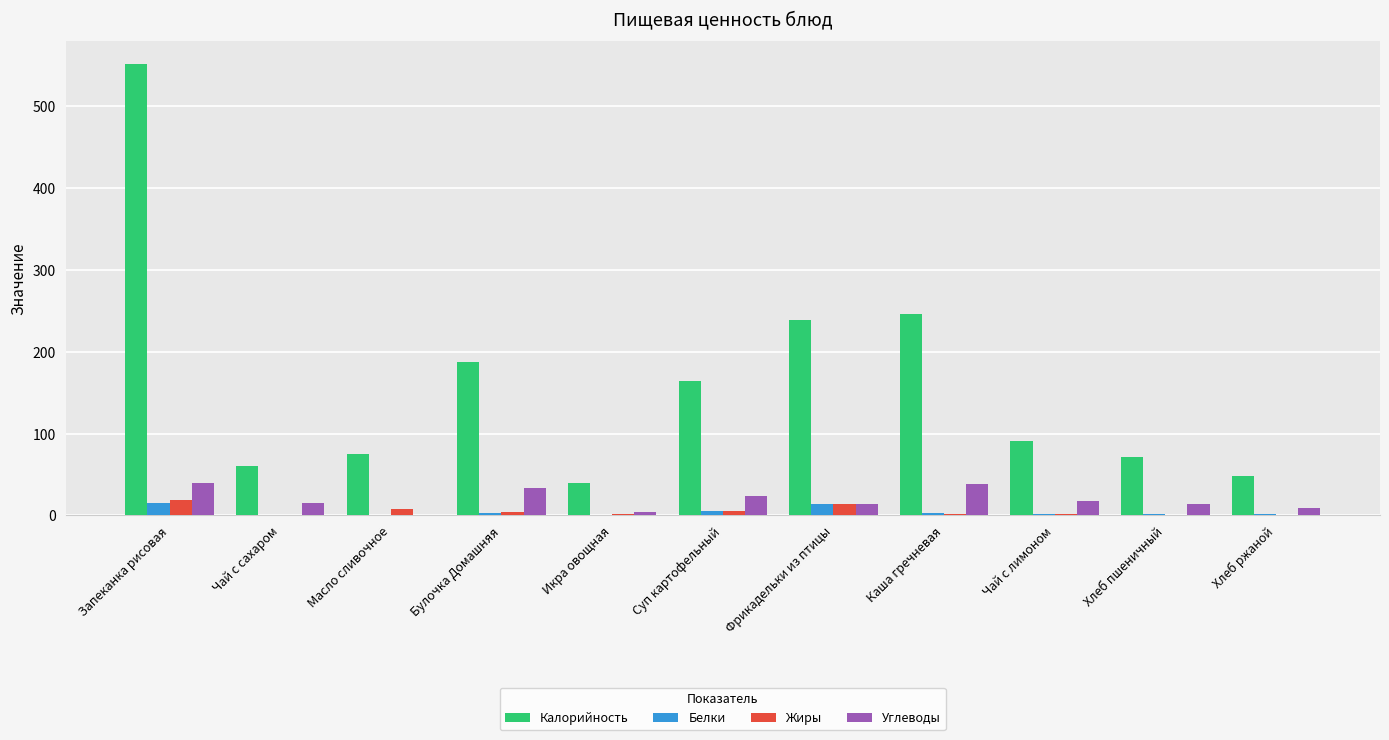

At which category is the sum across all series the highest?

Запеканка рисовая